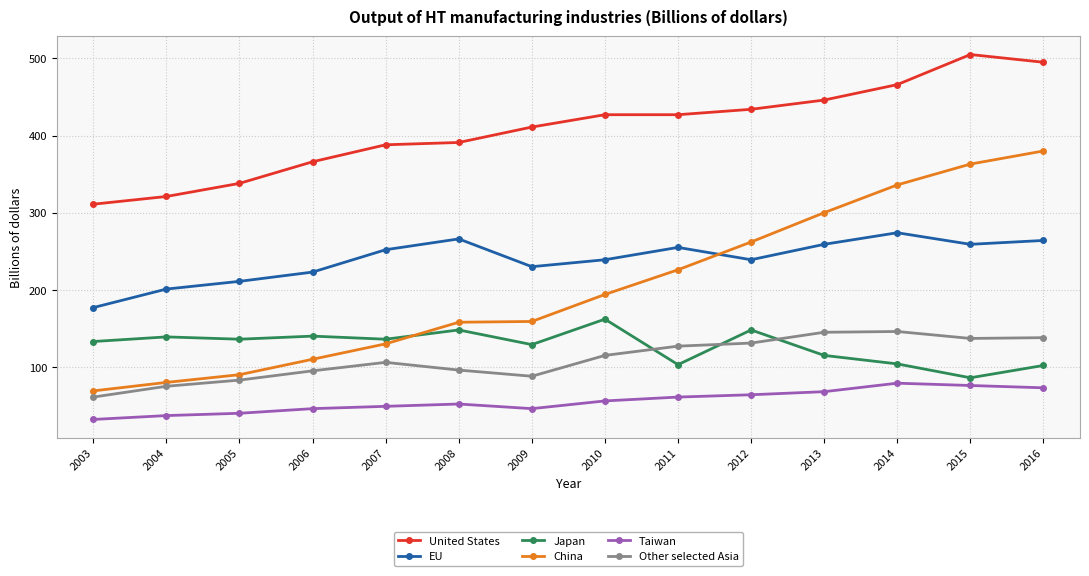

What is the value of the Taiwan point at the 9th from the left?

61